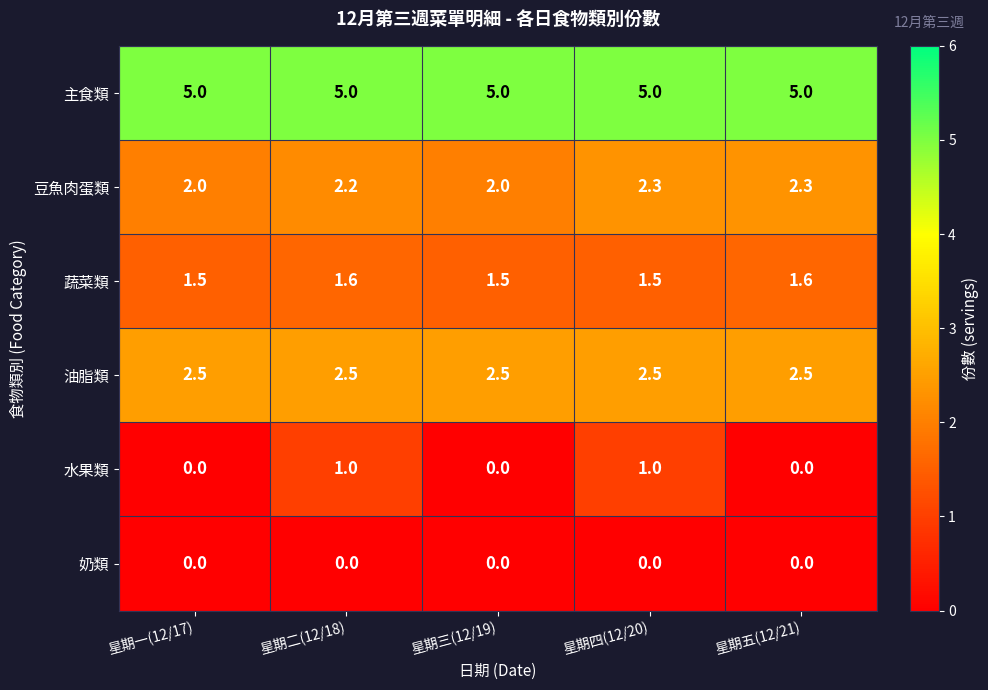

Rank the series by their maximum value, from highest to lowest.

主食類, 油脂類, 豆魚肉蛋類, 蔬菜類, 水果類, 奶類